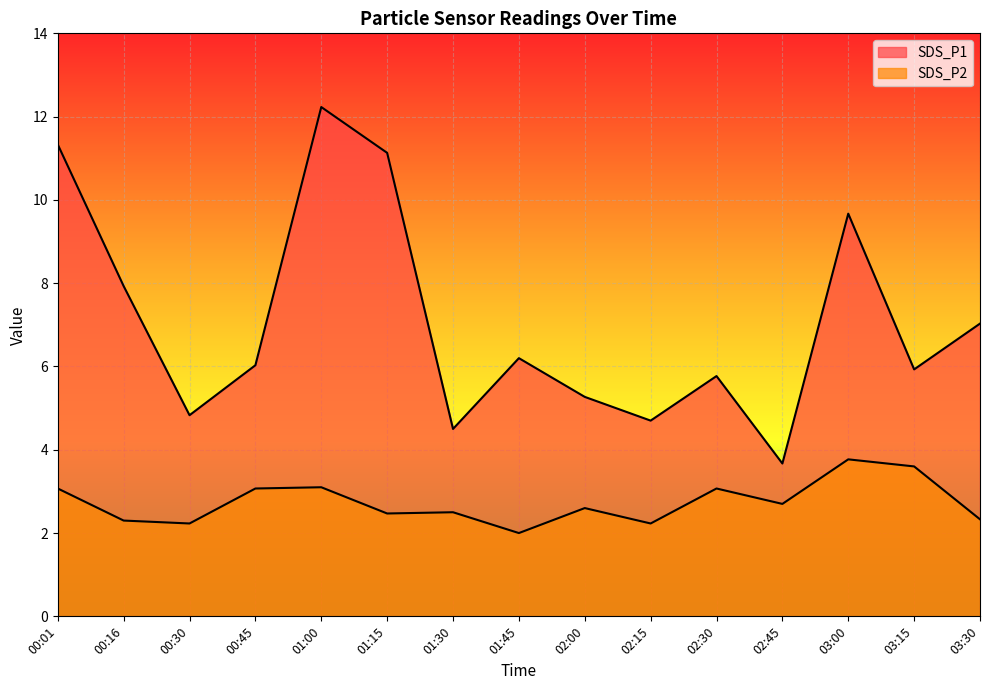

How many interior local valleys does the SDS_P2 series have?

5